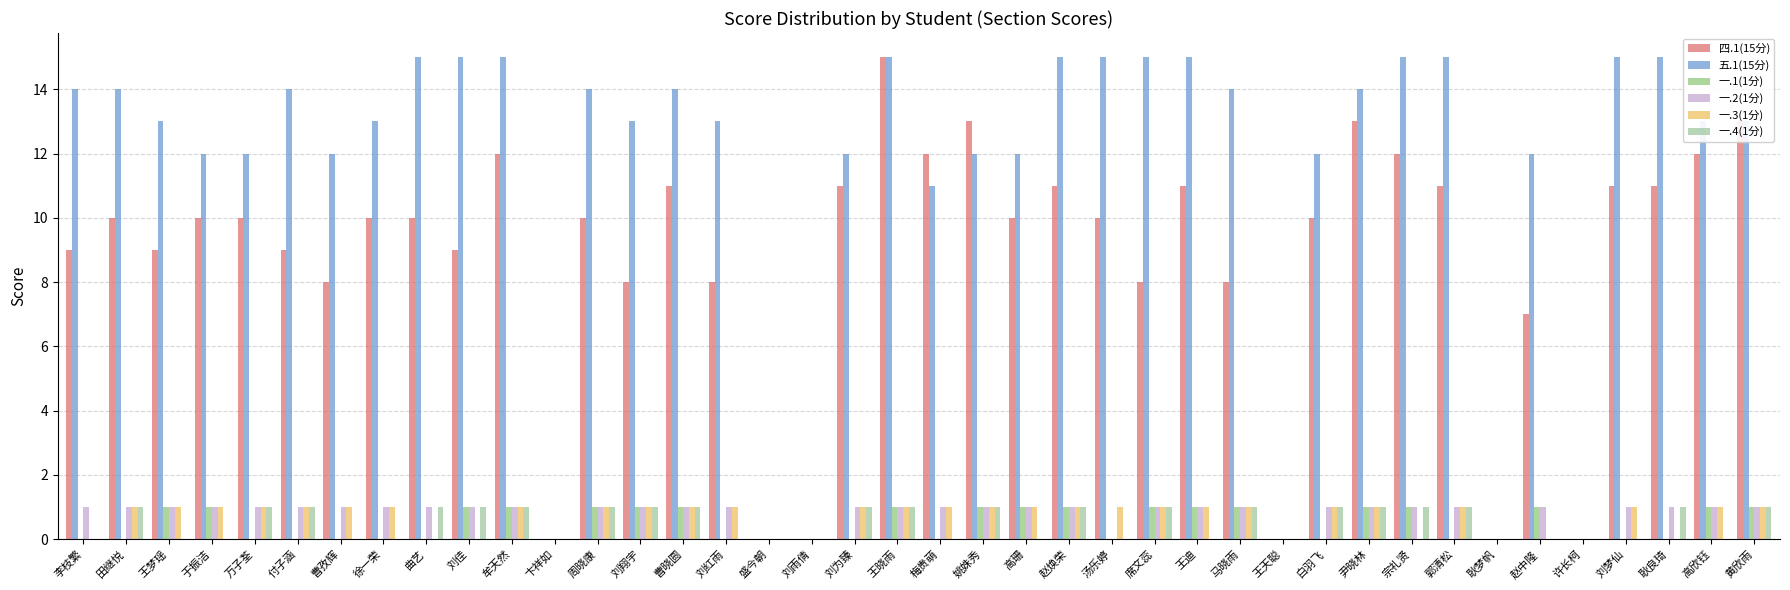

What is the maximum value shown in the chart?

15